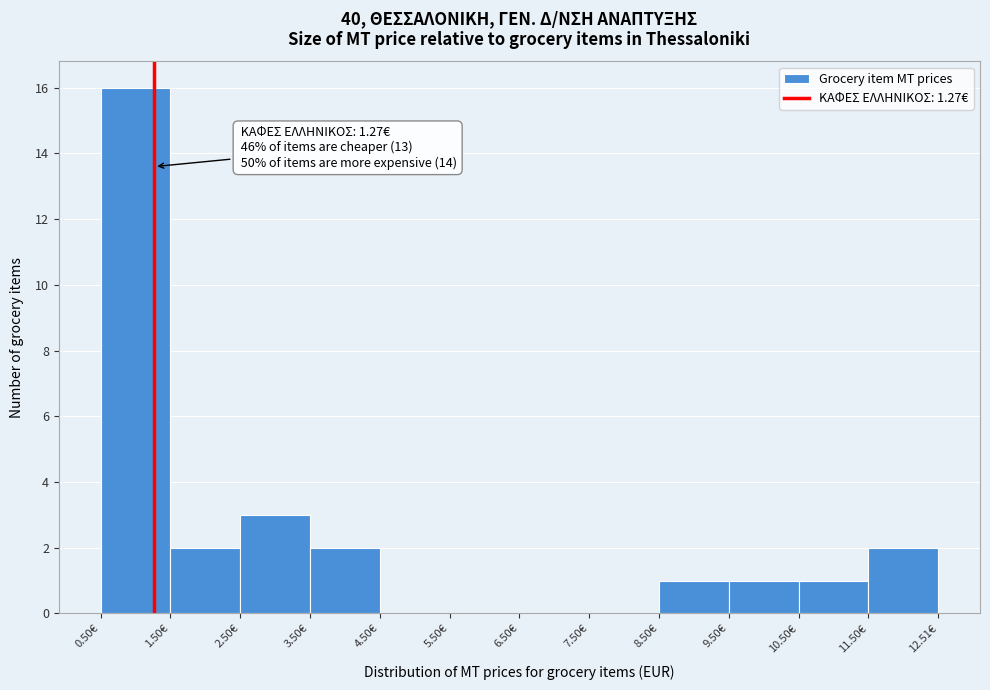

Which range on the x-axis has the tallest bar?

0.6 to 1.6